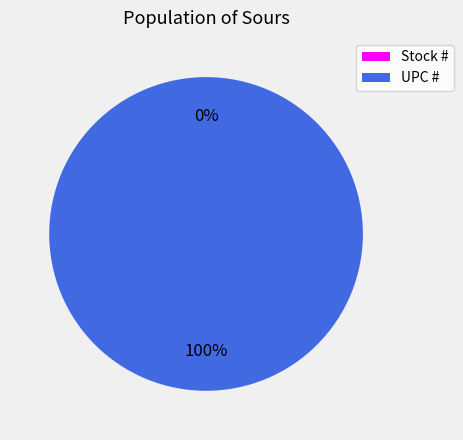

Is the sum of UPC # and Stock # greater than half?

Yes